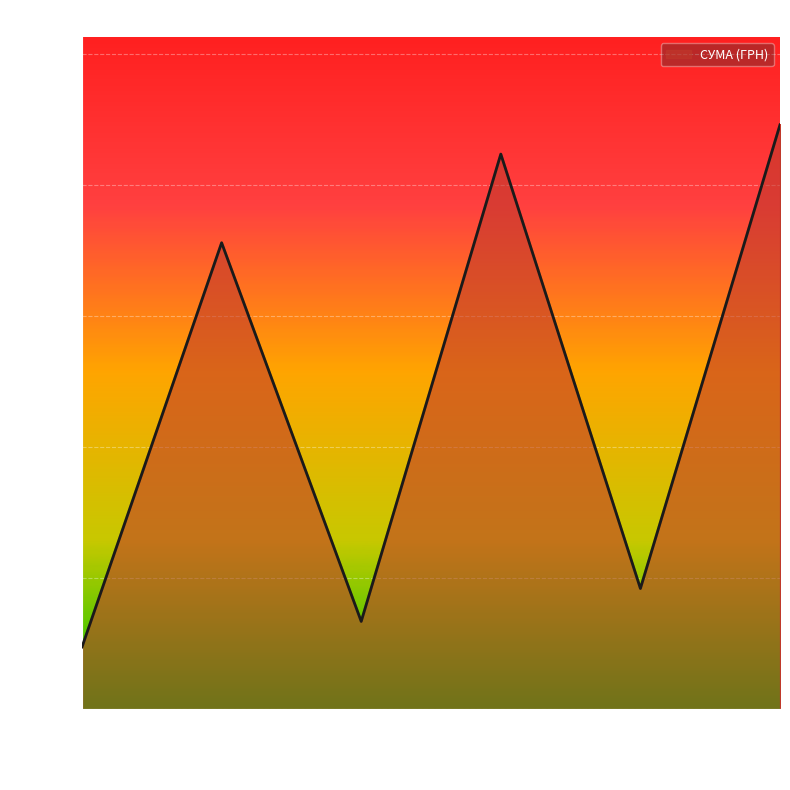

What is the sum of all values?

1433754.5